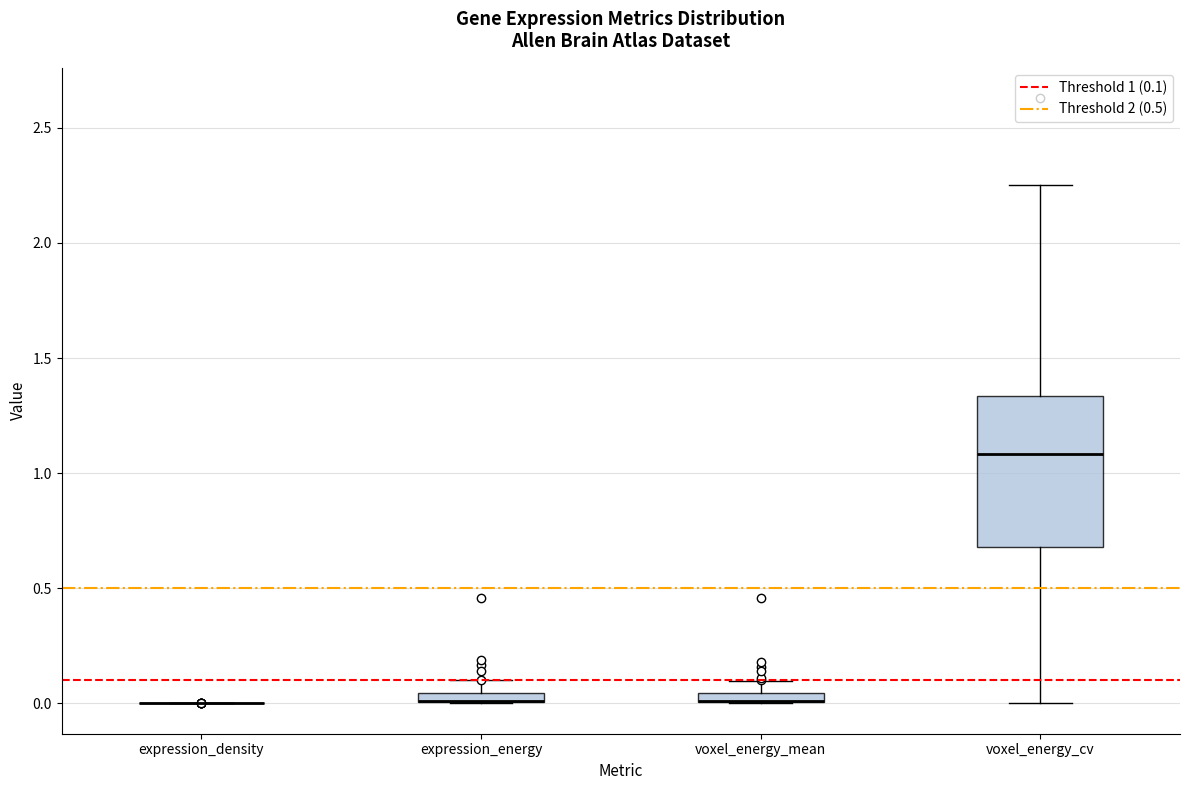

Where is the lower edge of the box for voxel_energy_mean on the y-axis? The values are not printed on the chart, so give them approximately, as read against the axis.

0.00